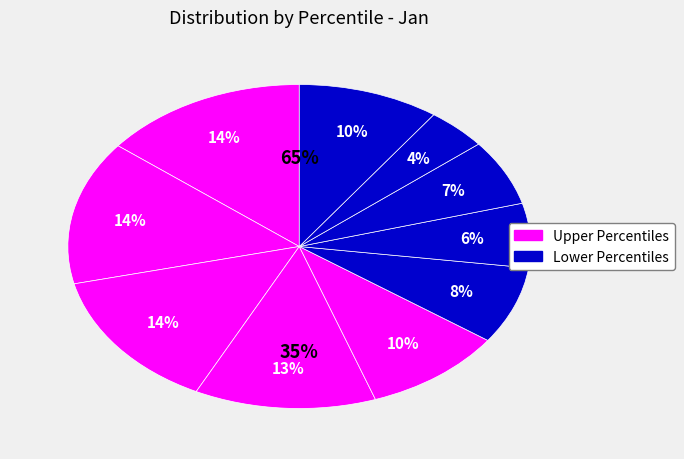

Is pct85 the majority of the pie?

No